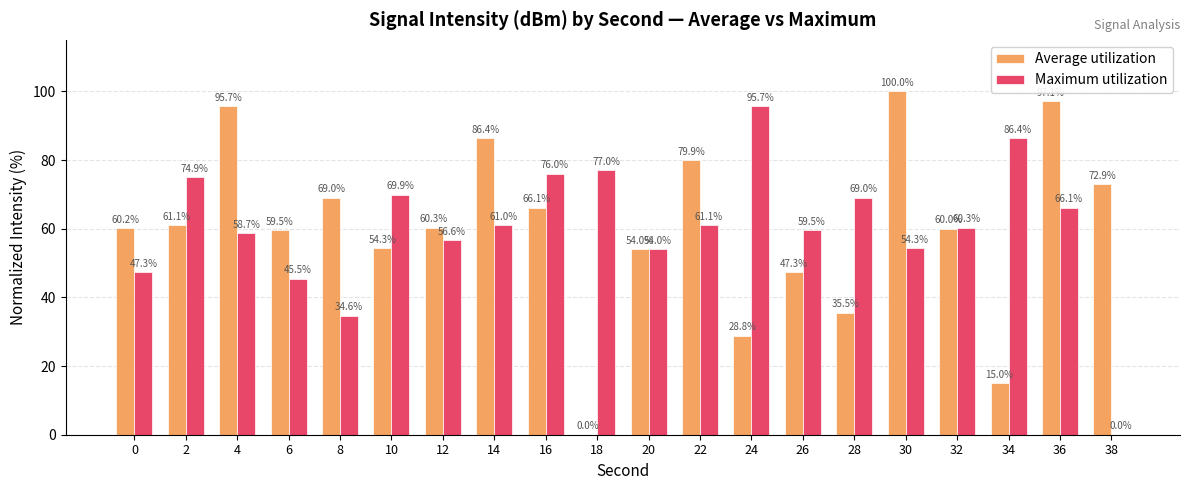

Is it true that Maximum utilization equals 14.1 at 0?

False